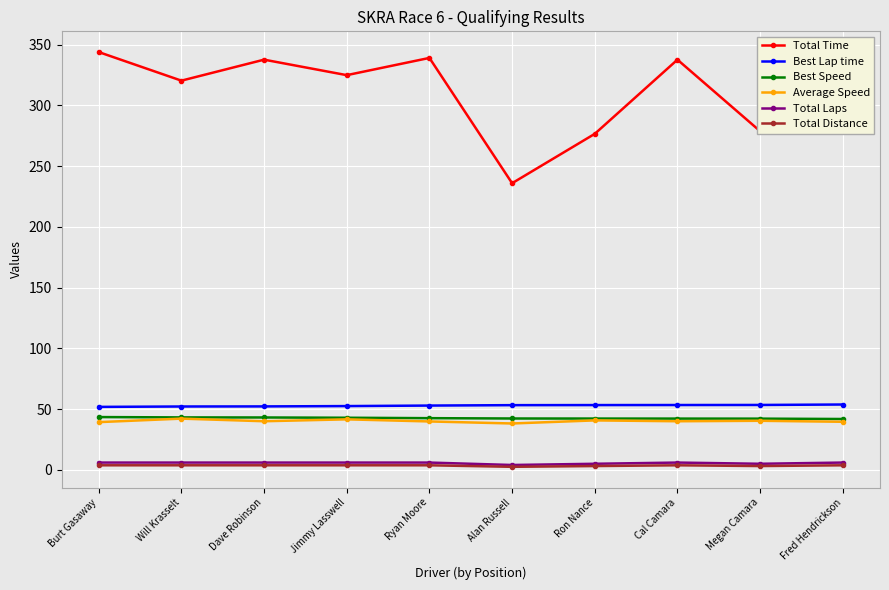

What is the label of the 6th point from the left?

Alan Russell